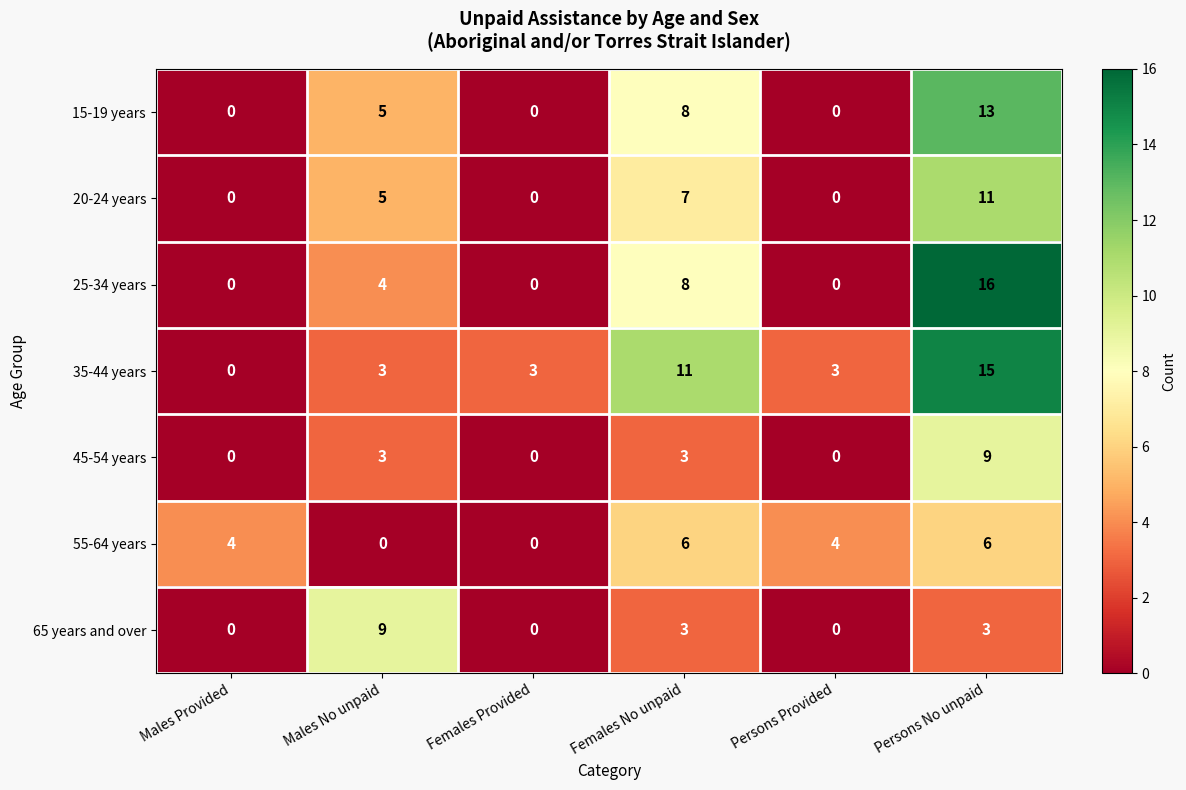

At which category does the chart reach its peak across all series?

Persons No unpaid